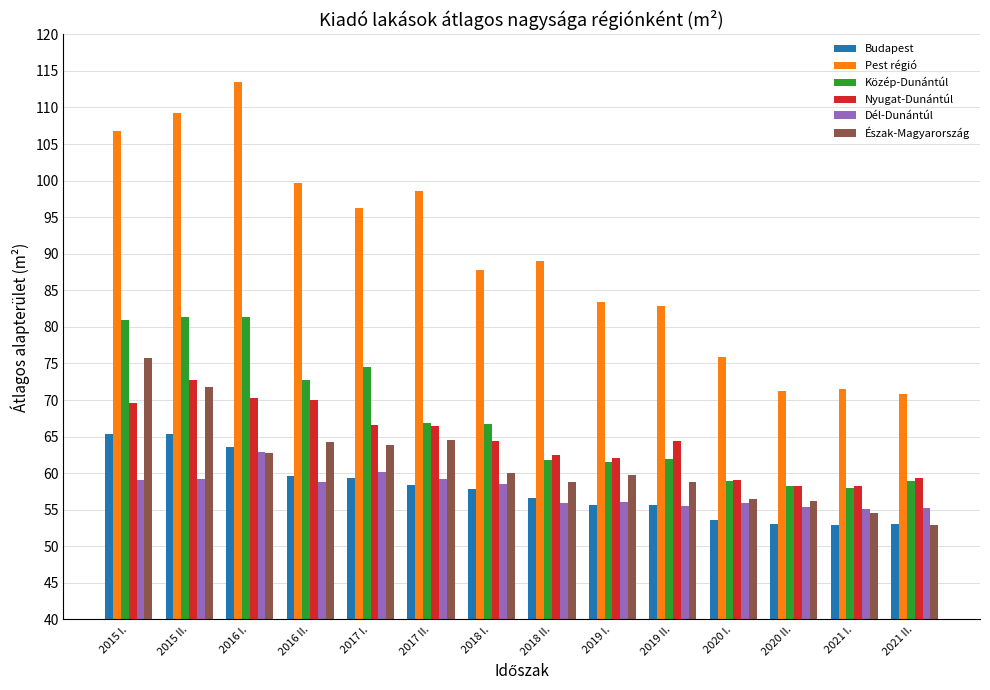

Is the value of Észak-Magyarország at 2020 I. greater than the value of Pest régió at 2015 I.?

No